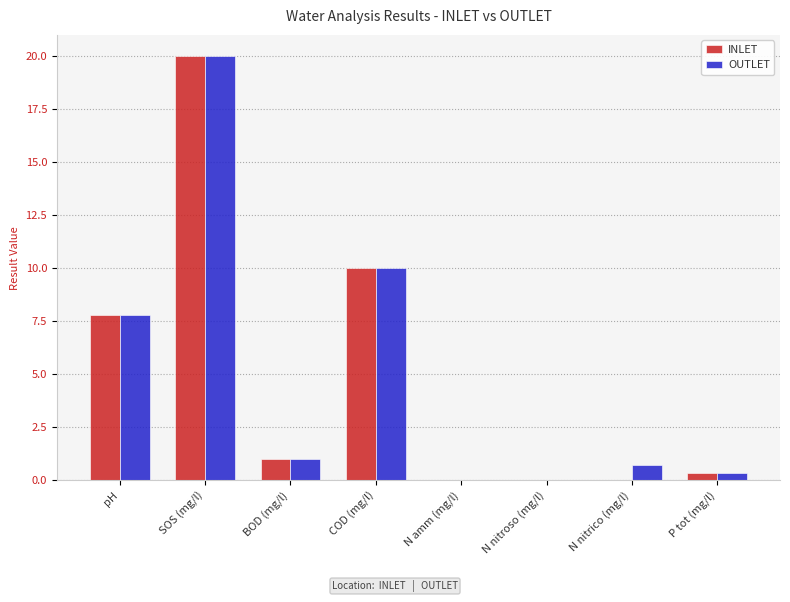

What is the difference between the OUTLET values at BOD (mg/l) and pH?

6.8